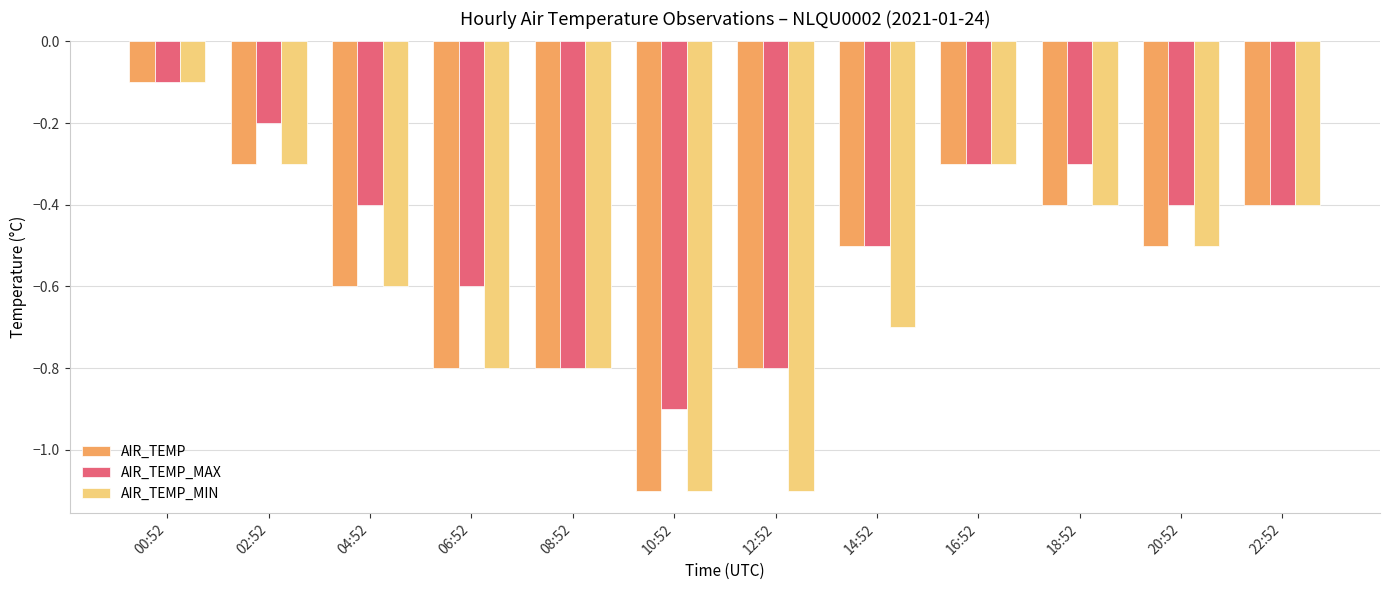

What is the approximate value of AIR_TEMP_MIN at 16:52?

-0.3